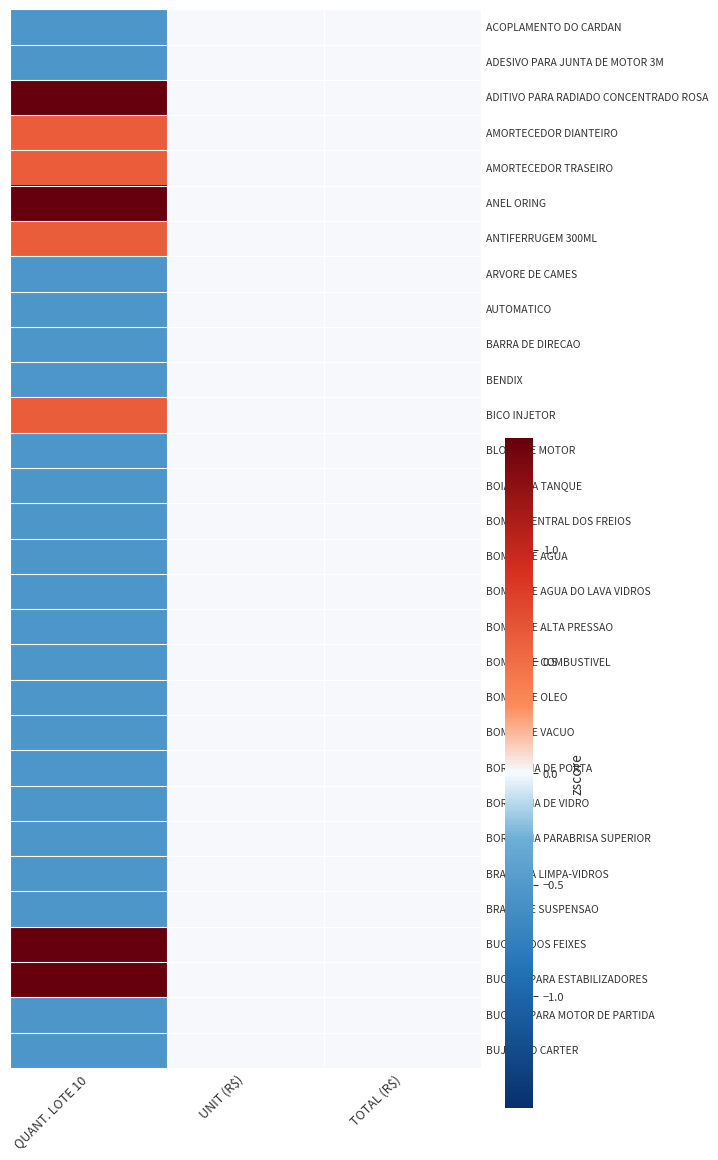

How many categories are shown in the chart?

3